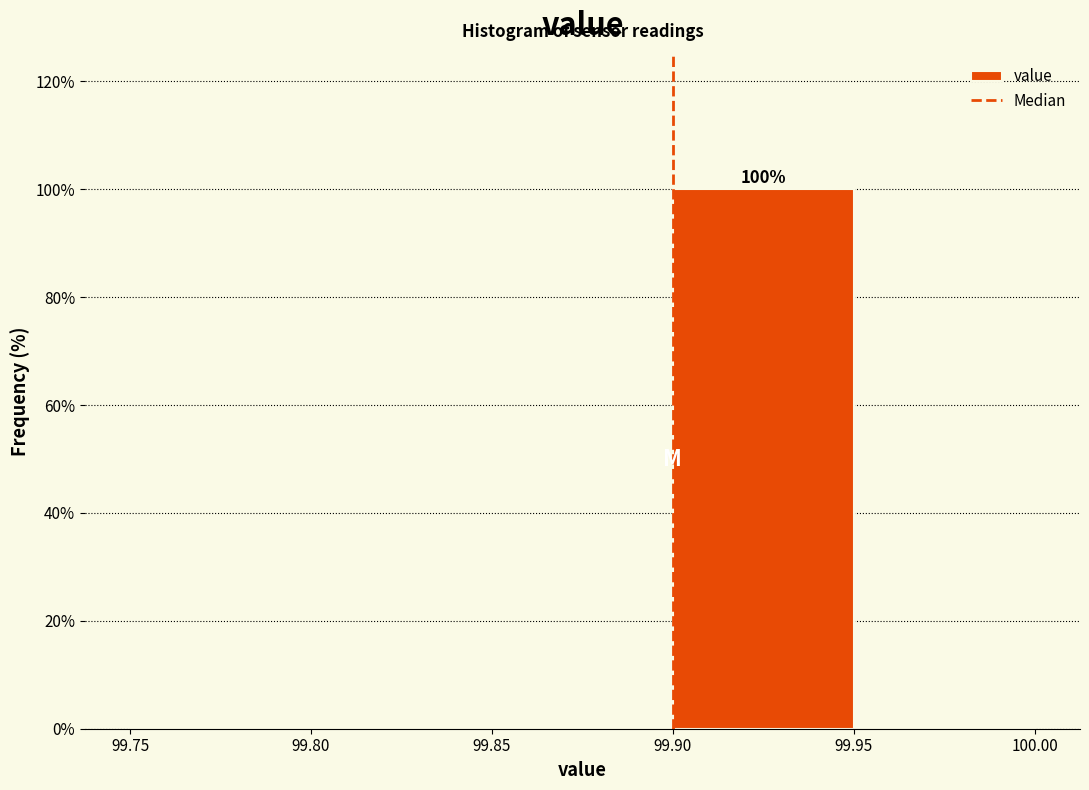

Over which range of the x-axis is the bar tallest?

99.90 to 99.95